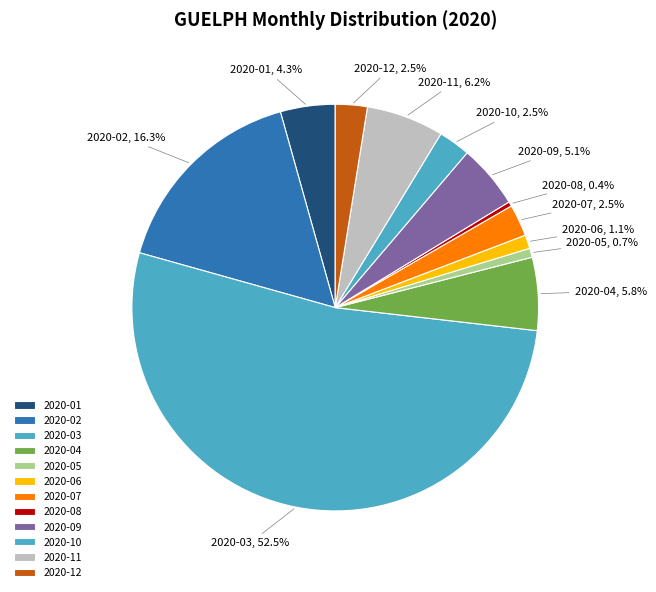

Does 2020-03 represent more than half of the total?

Yes